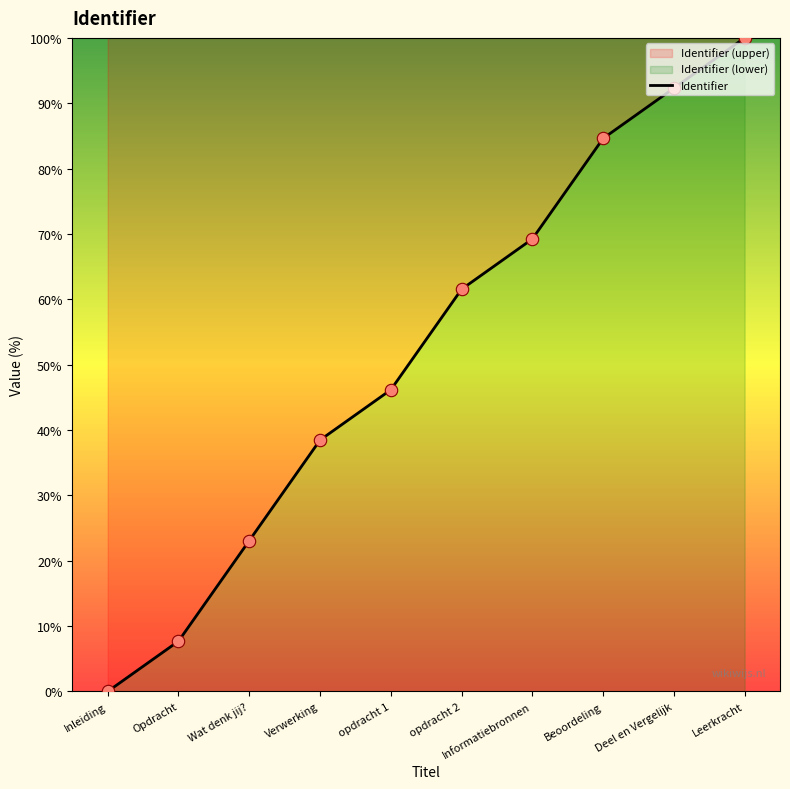

What is the change in value from Wat denk jij? to Informatiebronnen?

+46.2